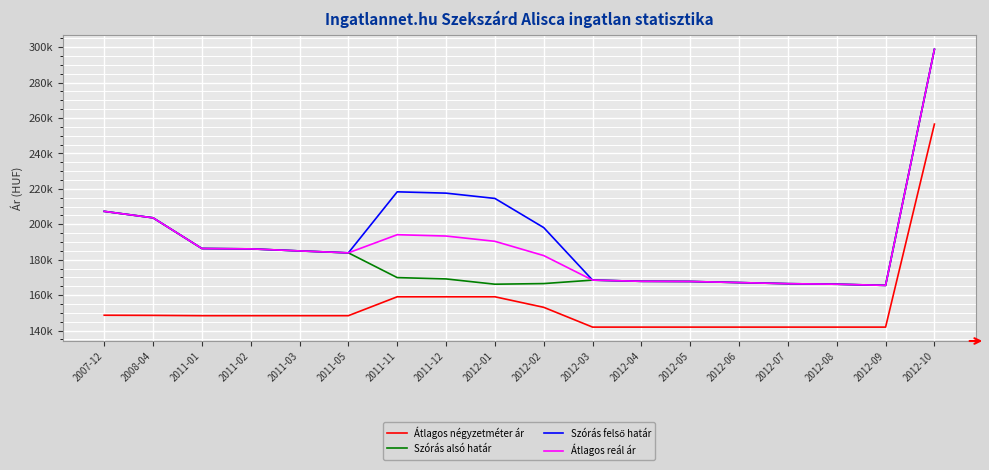

Is this an area chart (filled region under the line)?

No